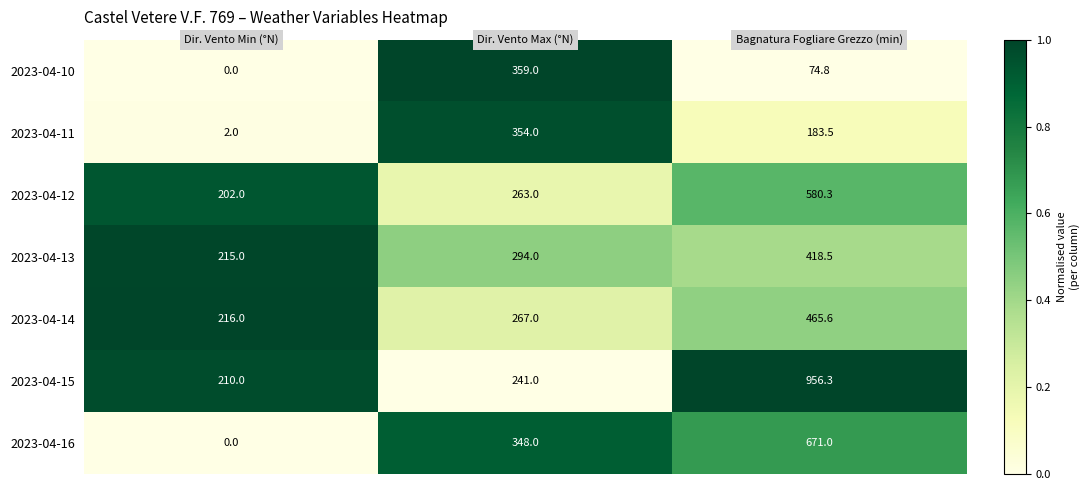

Which series has the widest spread of values?

2023-04-15